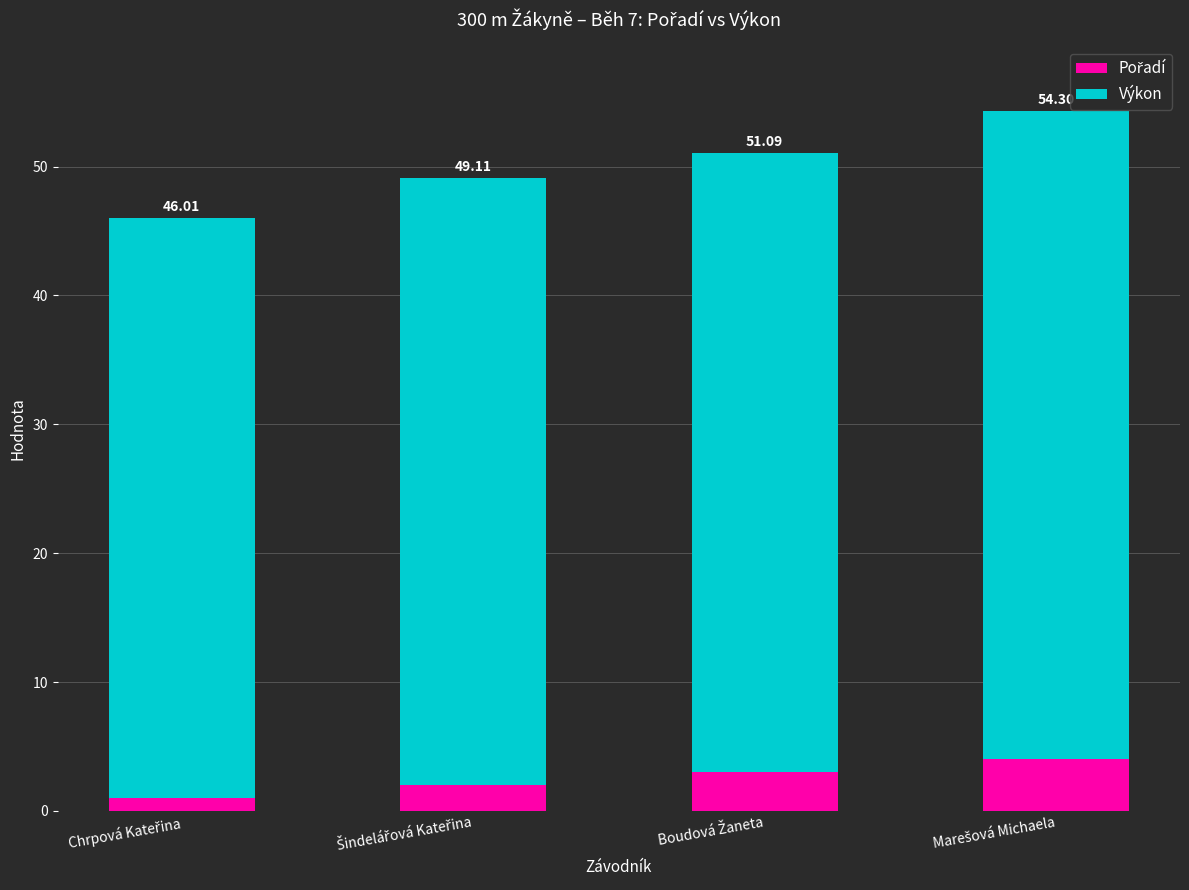

The value of Výkon at Marešová Michaela is 50.3. True or false?

True